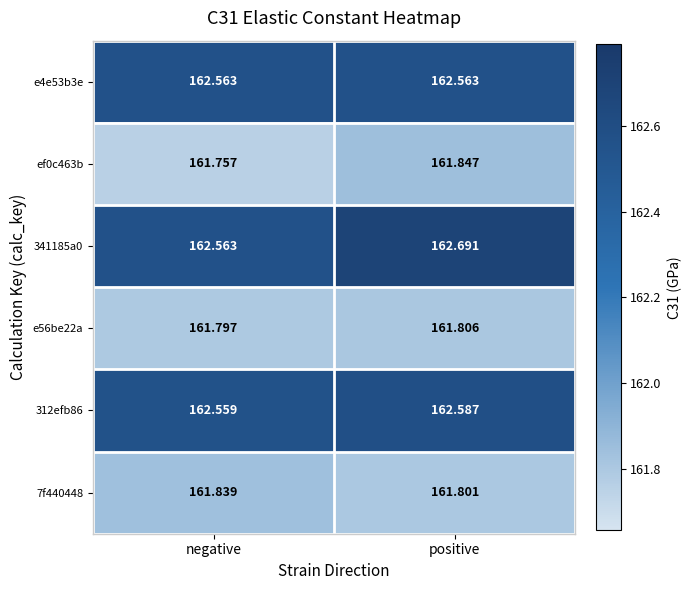

At which category is the sum across all series the highest?

positive